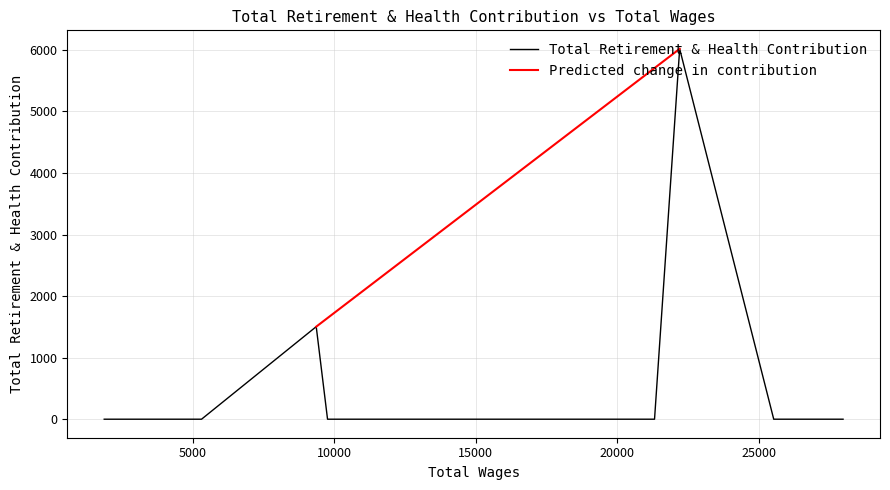

The value at 20741.26 is 2413.8. True or false?

False